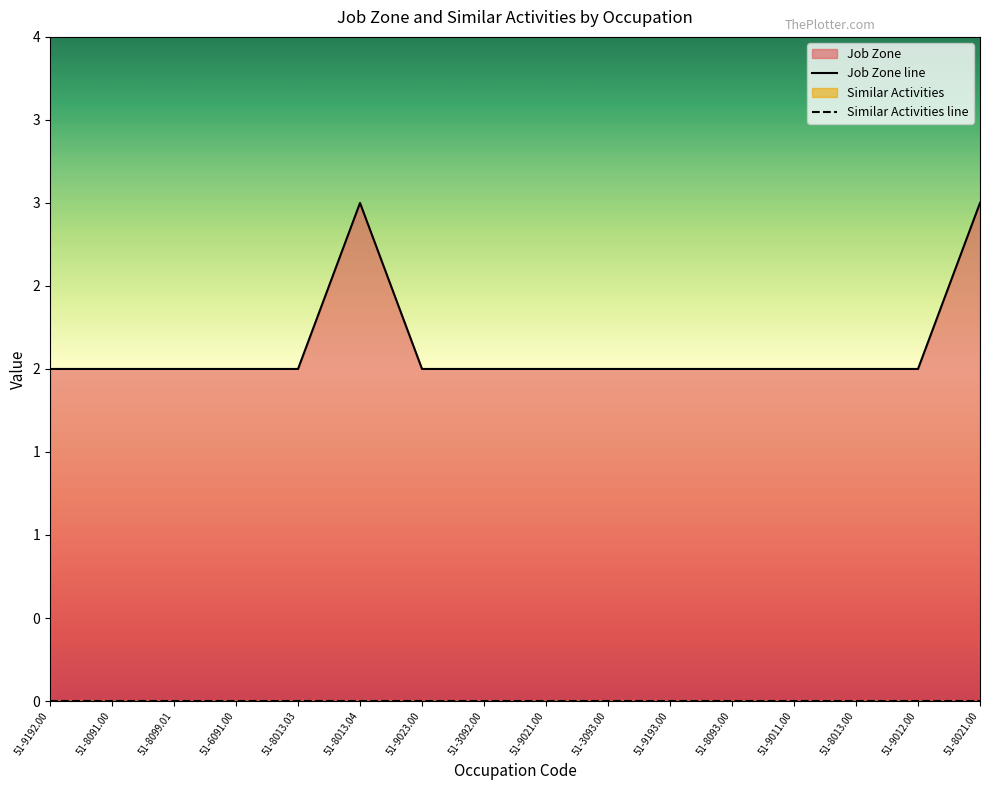

Is it true that Job Zone line equals 2 at 51-9021.00?

True